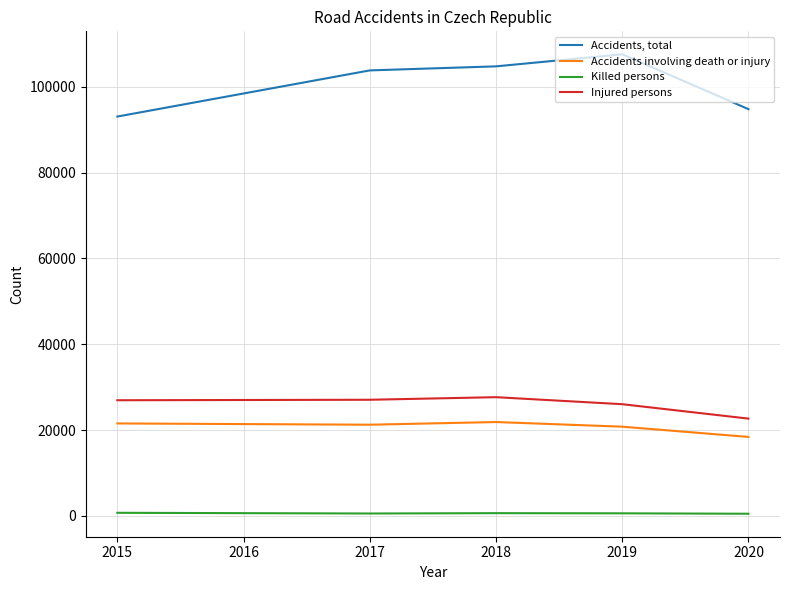

List the series in order of their peak value, lowest first.

Killed persons, Accidents involving death or injury, Injured persons, Accidents, total